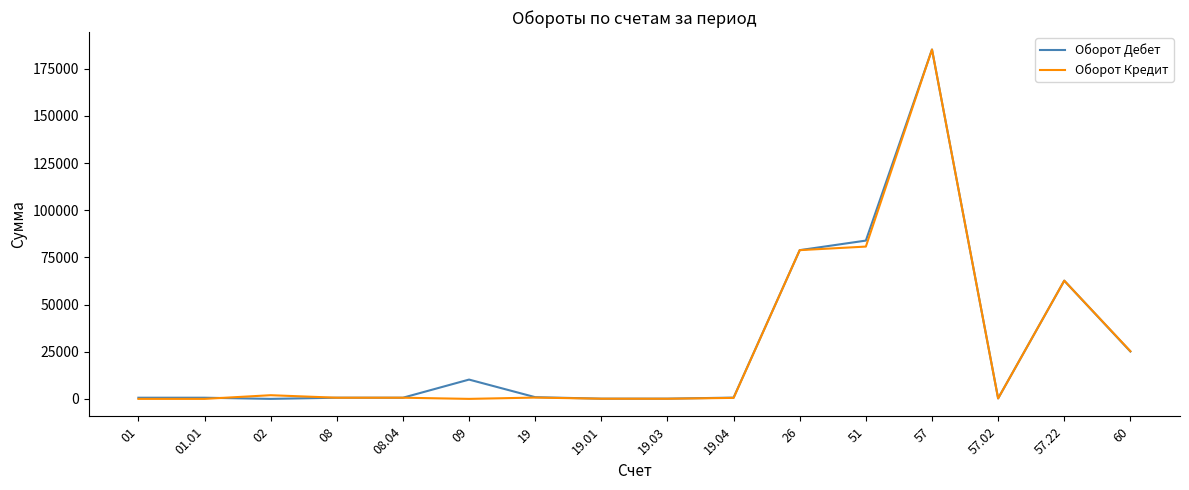

What is the spread (max minus min) of values at 60?

170.7